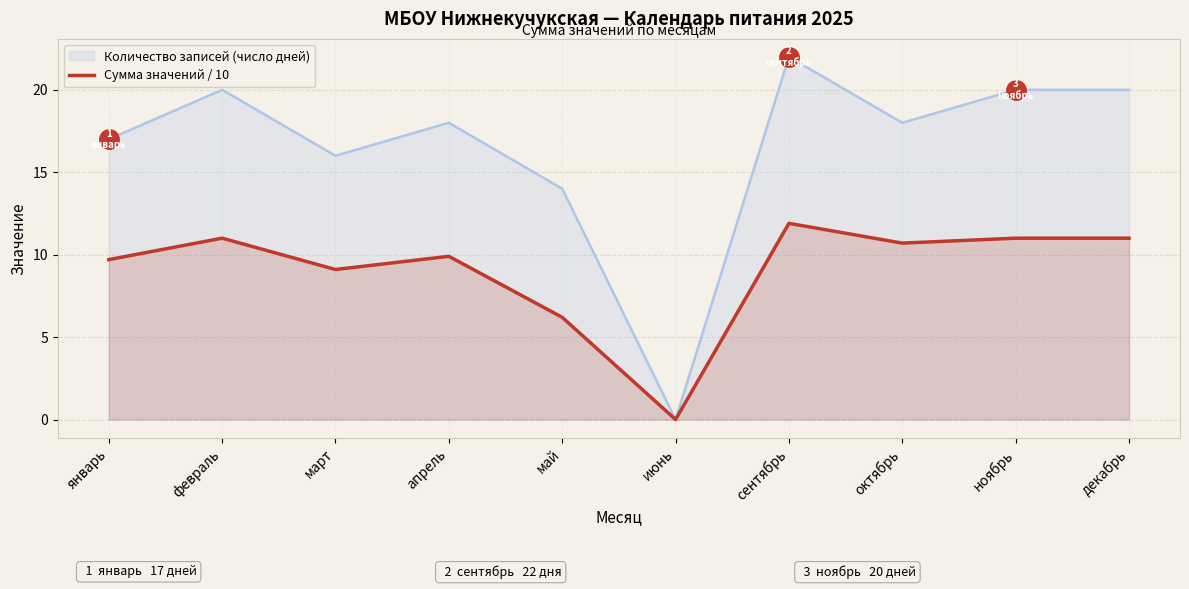

What is the difference between the maximum and second lowest values?

5.7